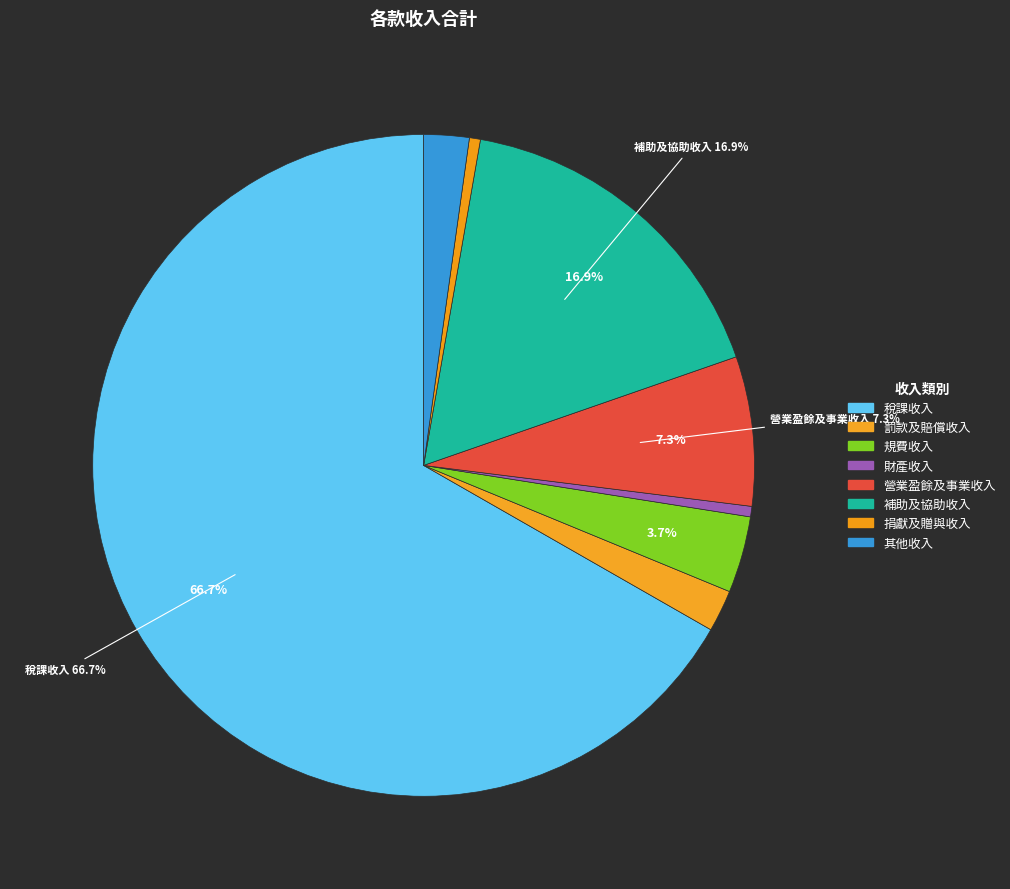

Which category has the biggest portion of the pie?

稅課收入